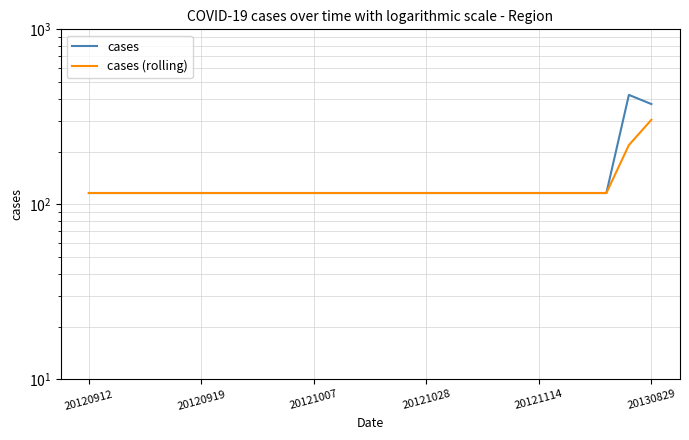

True or false: cases (rolling) has a value of 116 at 20120912.

True